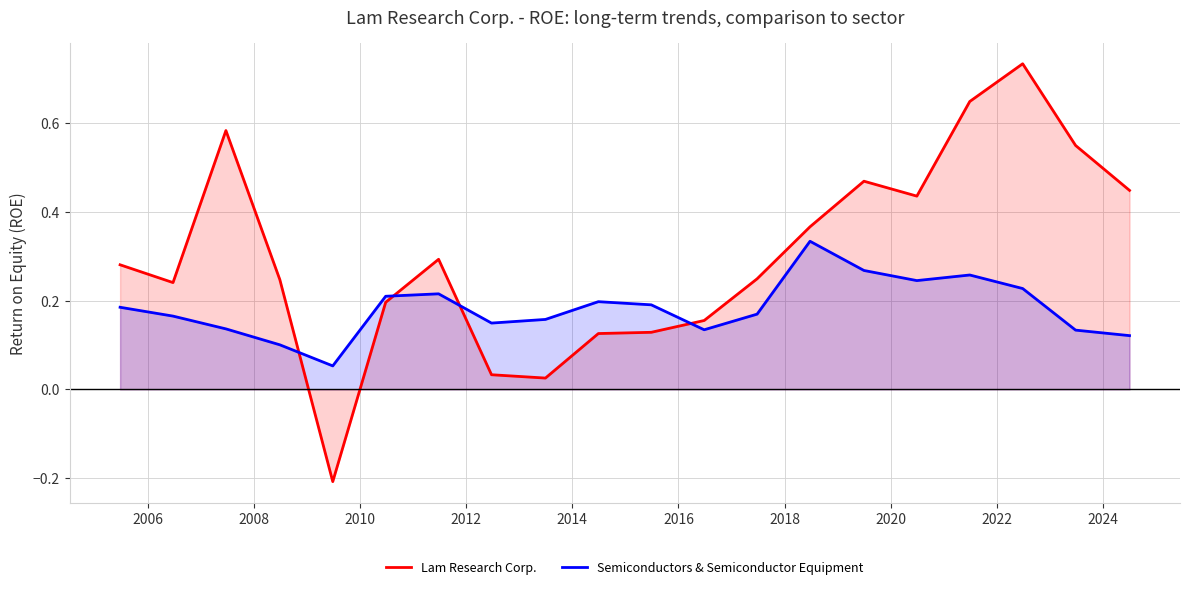

In Semiconductors & Semiconductor Equipment, how many points are lower than both neighbors (excluding endpoints)?

4